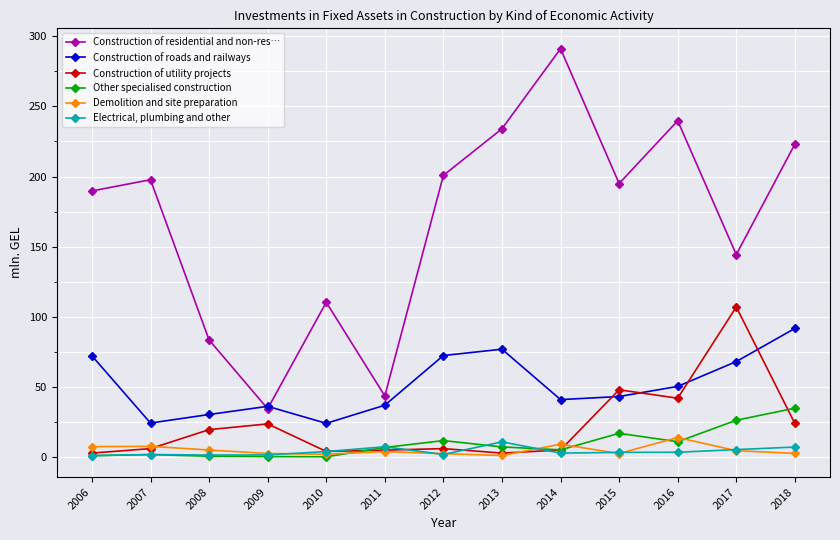

Where is Construction of residential and non-res… nearest to the value 162?

2017